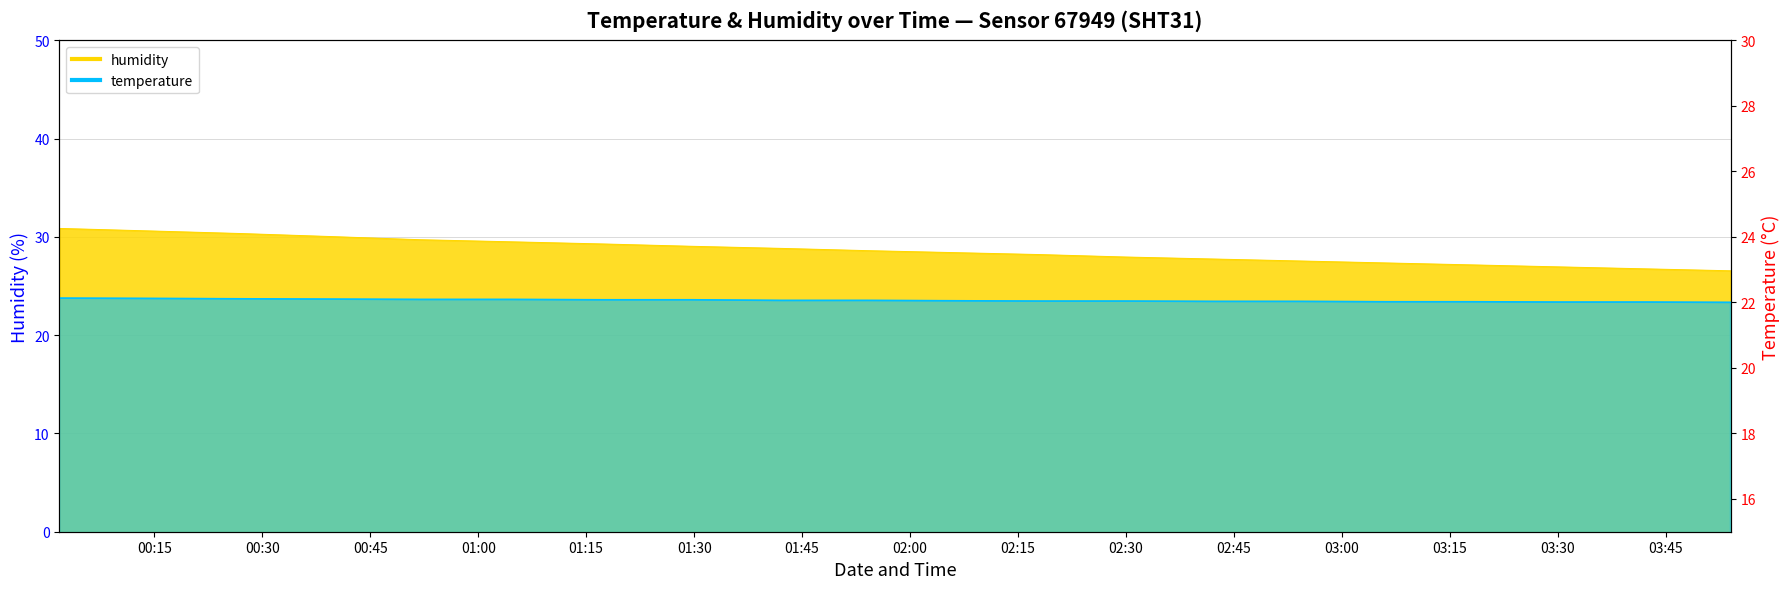

True or false: humidity has a value of 29.0 at 2023-03-05T01:29:46.

True